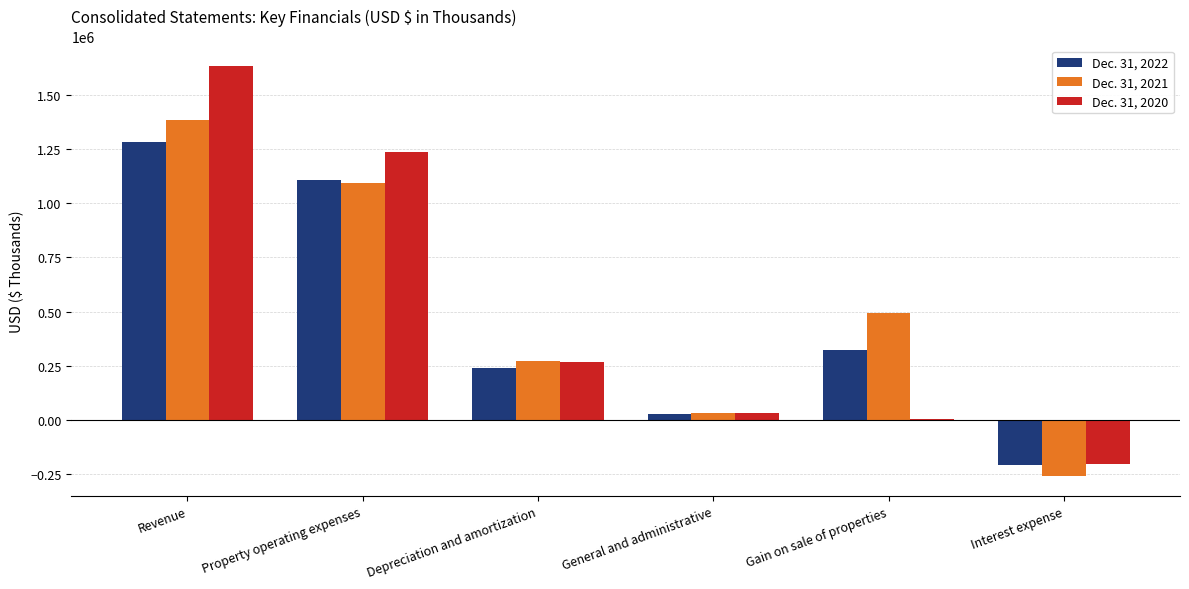

What is the total value across all series at Interest expense?

-666625